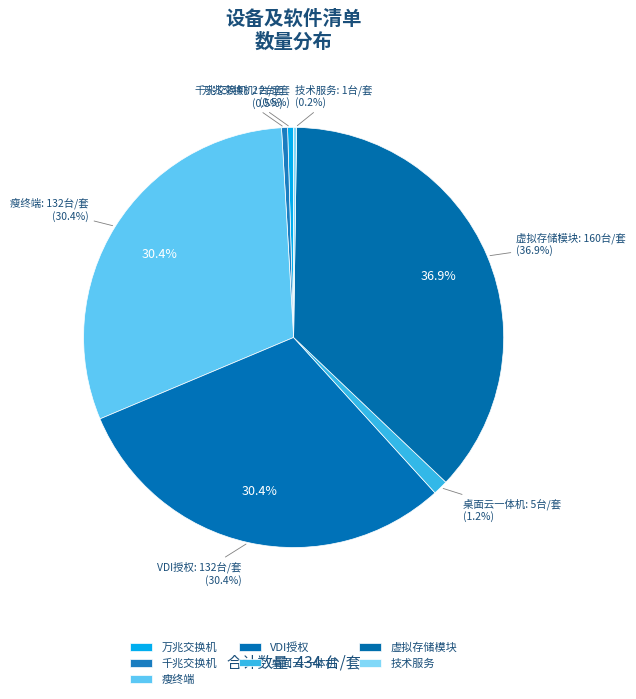

What is the smallest slice in the pie chart?

技术服务